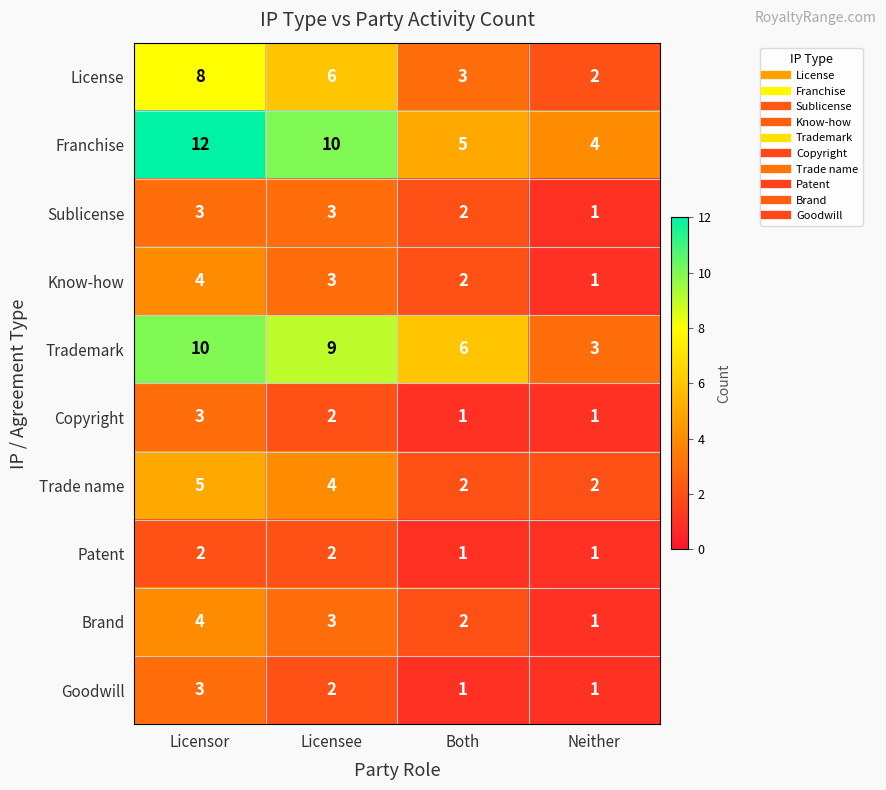

What is the total value across all series at Both?

25